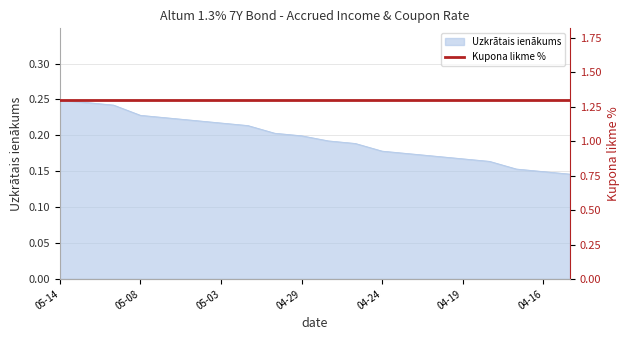

What is the difference between the maximum and minimum values?

0.1